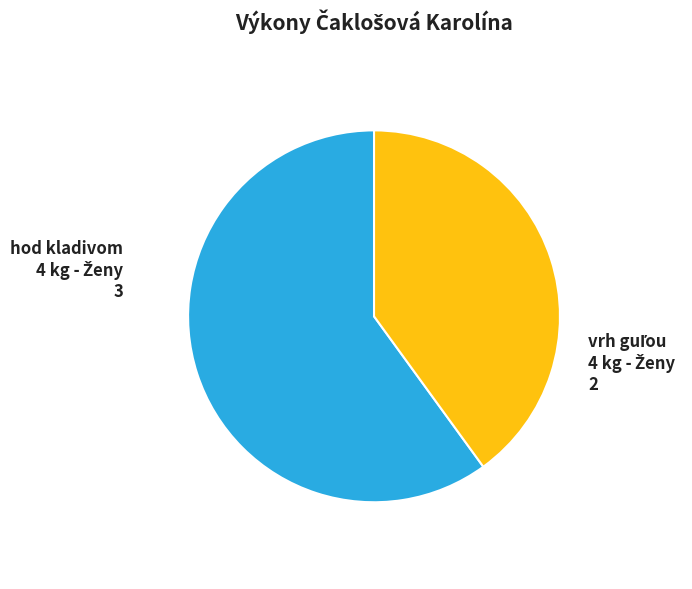

Is there any slice that represents more than half of the pie?

Yes